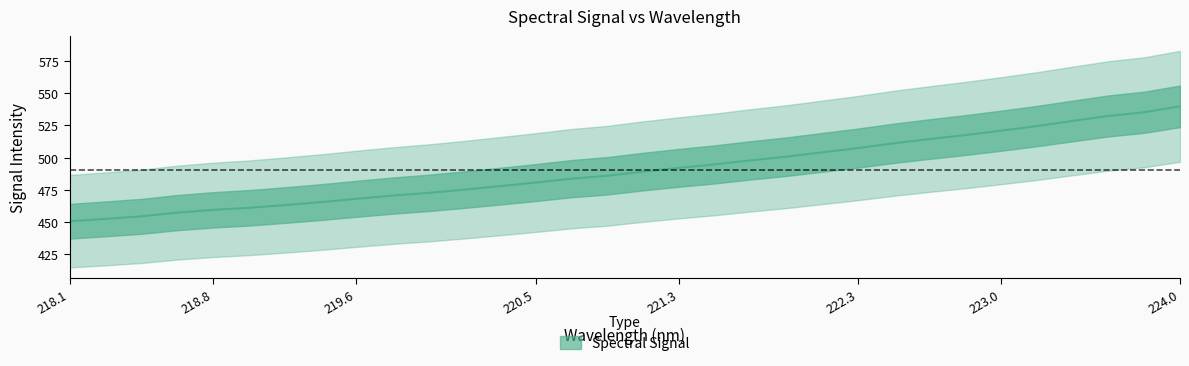

Reading left to right, what are all the values shown in this chart?

450.4	452.2	454.2	457.1	459.3	460.9	463.0	465.3	467.9	470.3	472.4	475.0	477.7	480.5	483.5	485.8	489.1	492.0	494.7	497.8	500.7	504.0	507.4	511.1	514.4	517.5	520.9	524.5	528.5	532.4	535.3	539.9